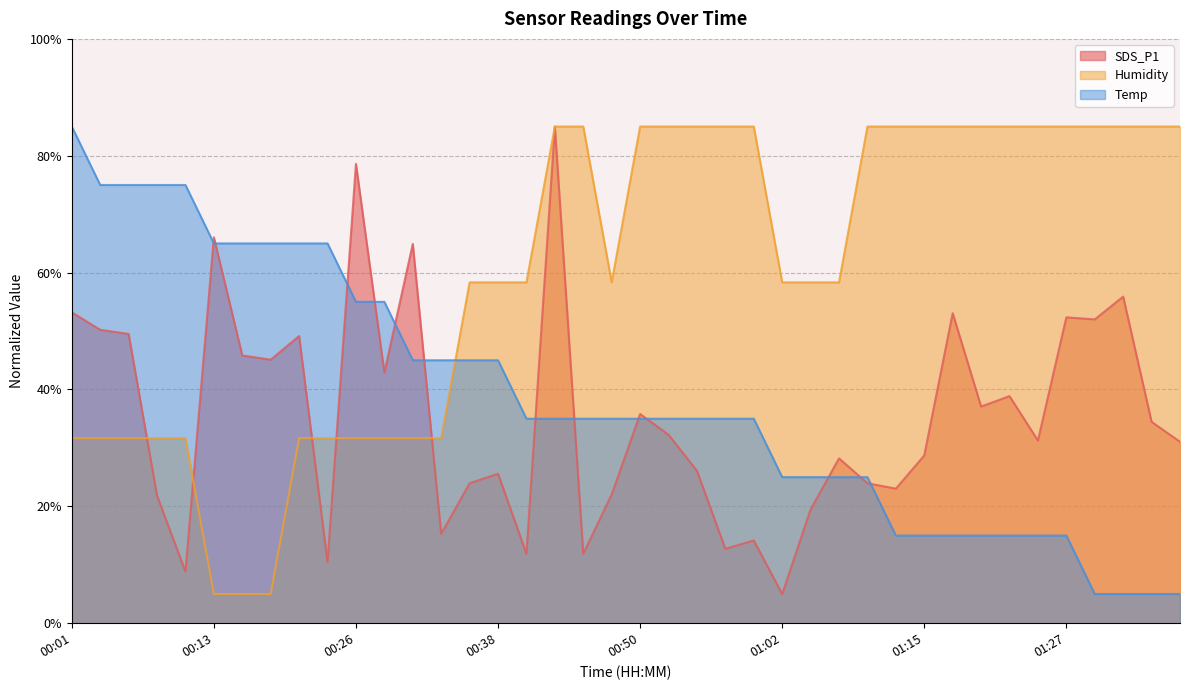

What is the difference between the highest and lowest values at 00:28?

23.3